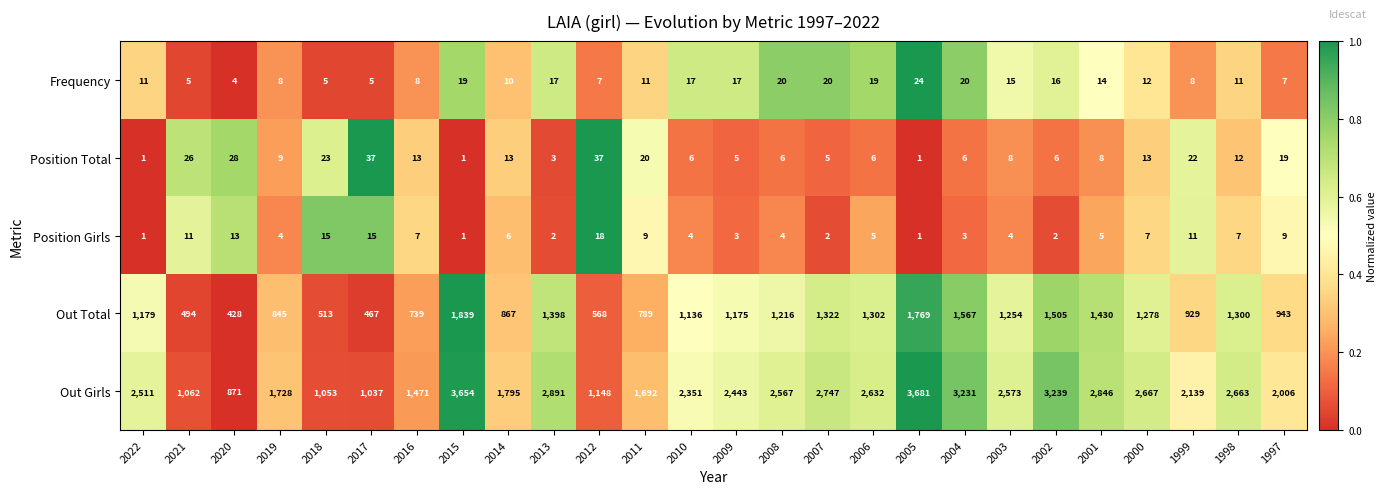

At which label does Frequency reach its peak?

2005